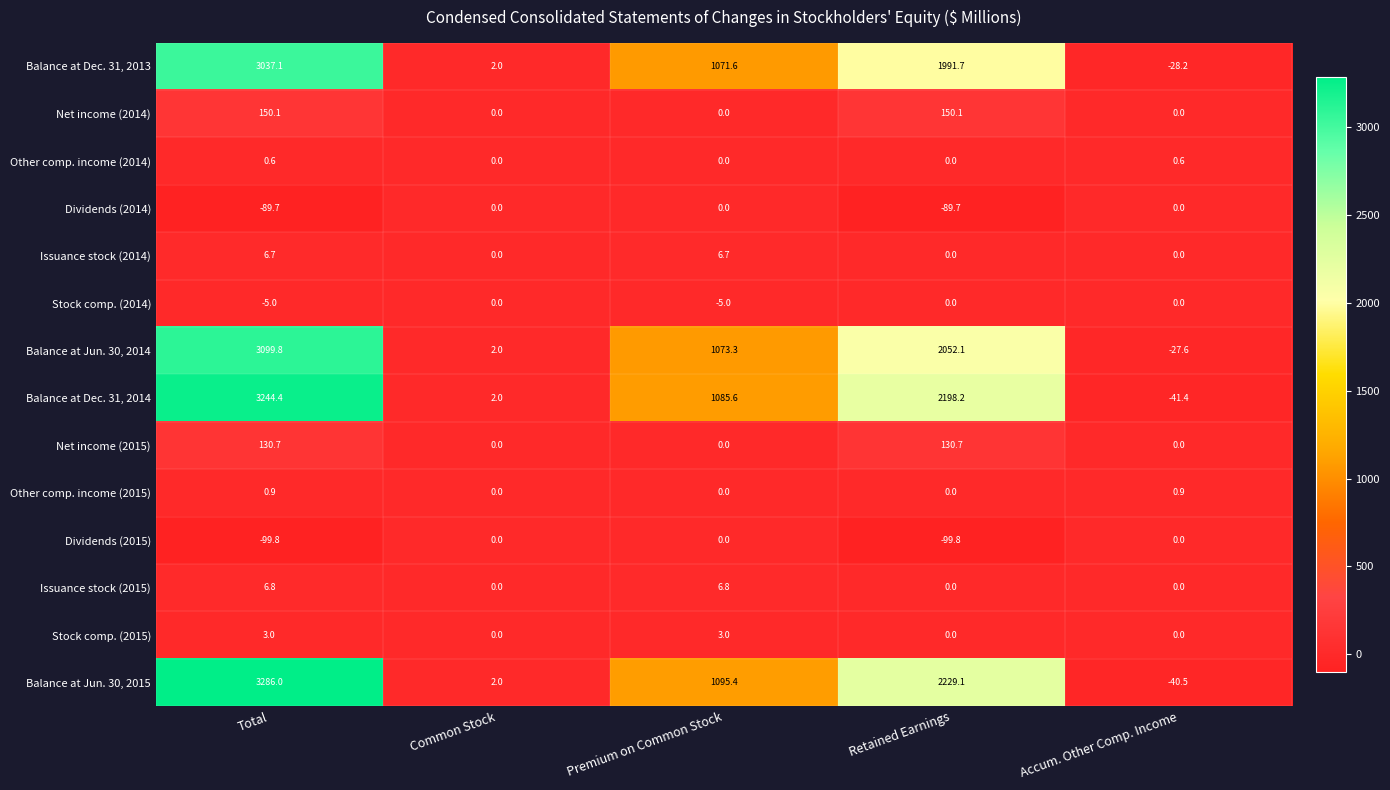

Count the number of data series in this chart.

14